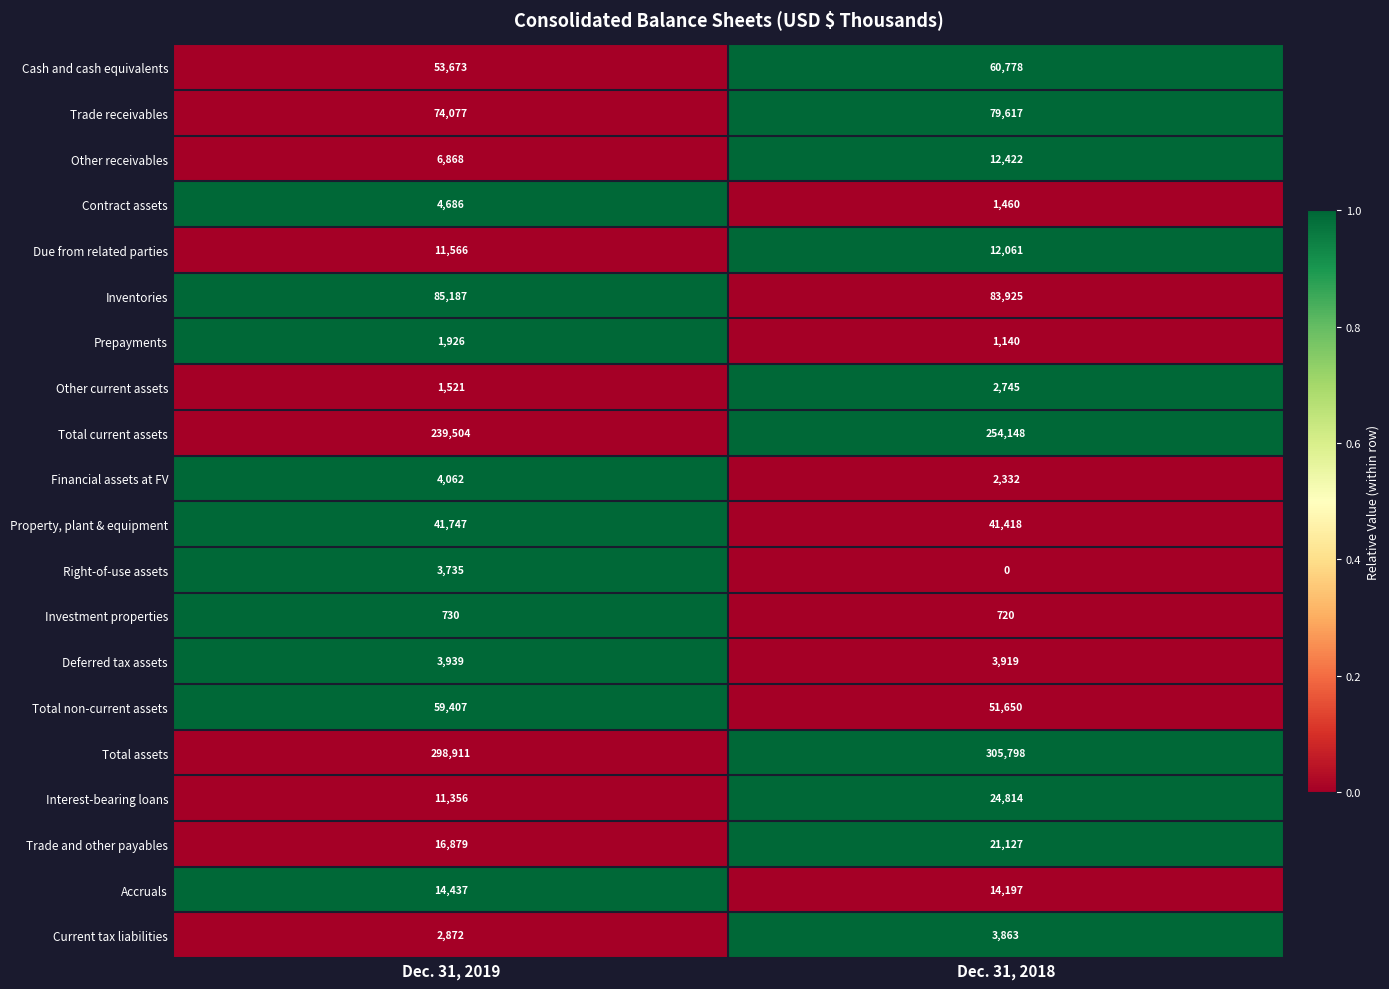

Is it true that Current tax liabilities equals 5753 at Dec. 31, 2018?

False